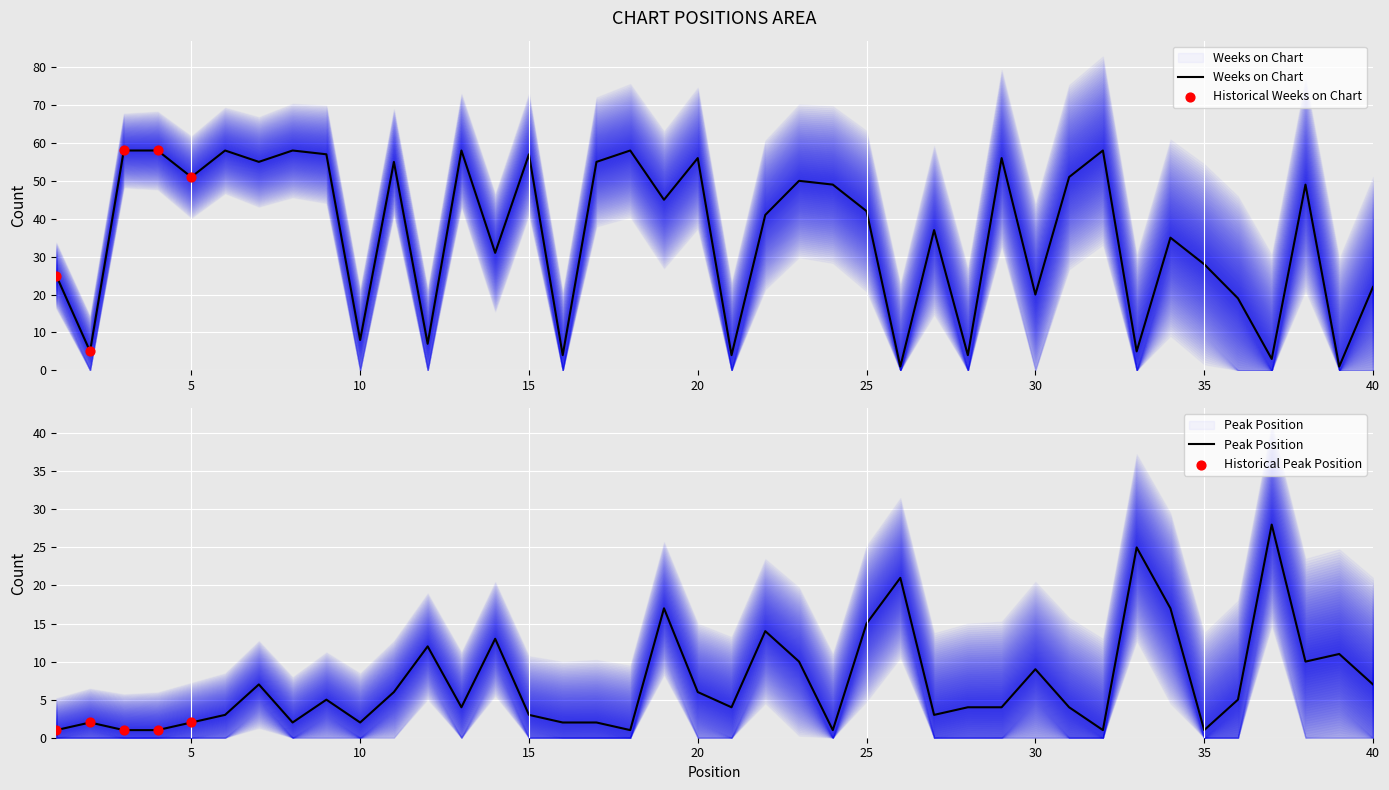

Which series has the largest total across all categories?

Weeks on Chart